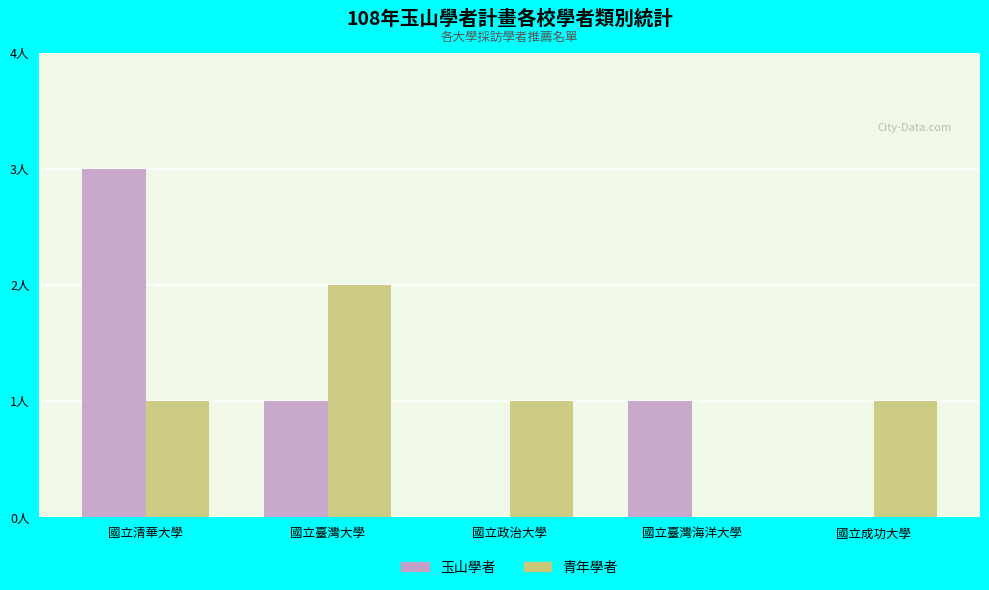

At how many categories does at least one series exceed 2?

1